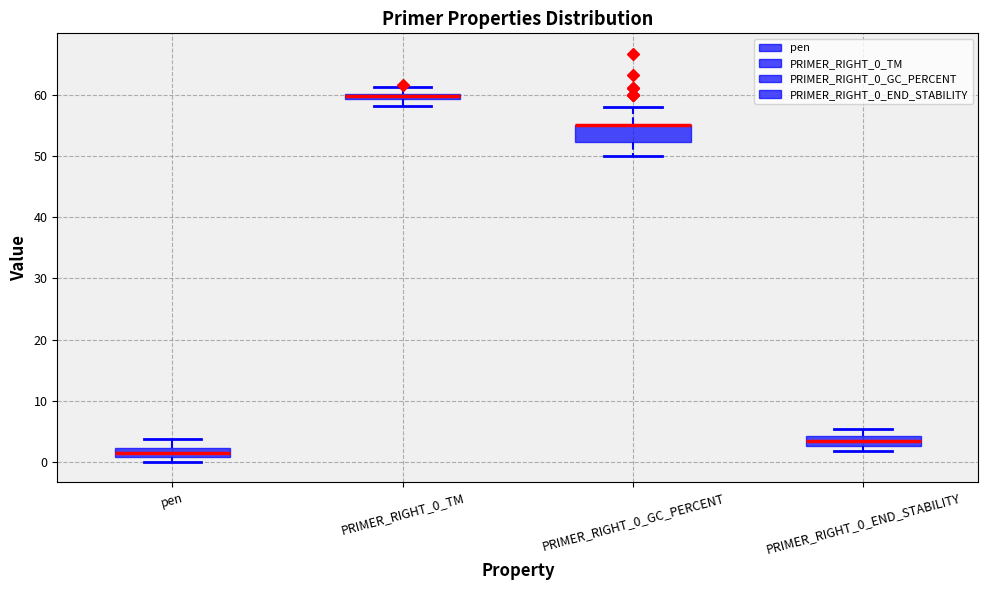

Where does the upper whisker of the box for PRIMER_RIGHT_0_TM end on the y-axis? The values are not printed on the chart, so give them approximately, as read against the axis.

61